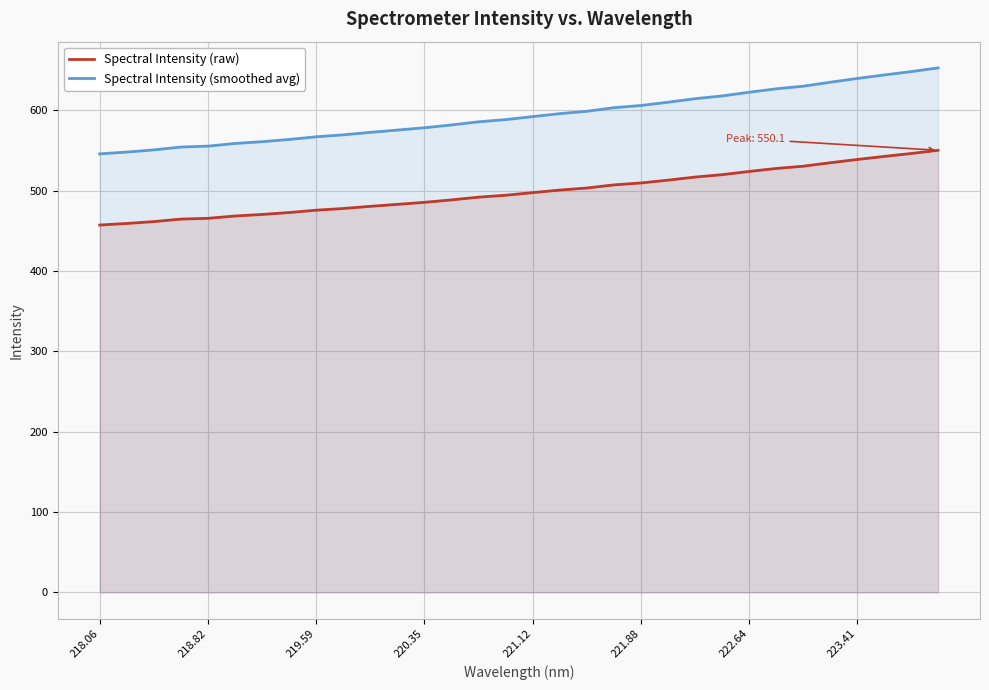

What is the total value across all series at 223.41?

1178.0